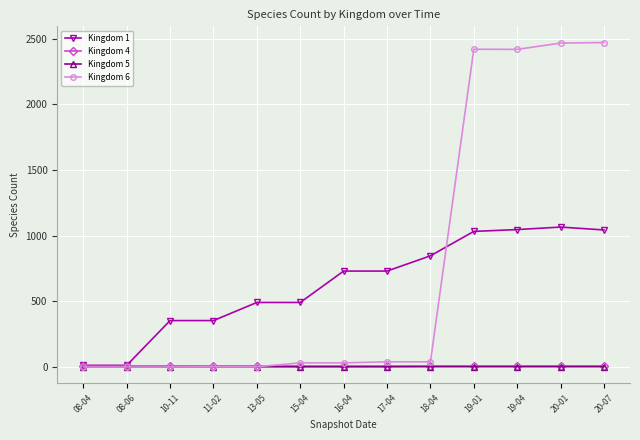

After their last crossing, which series has the higher values: Kingdom 1 or Kingdom 6?

Kingdom 6